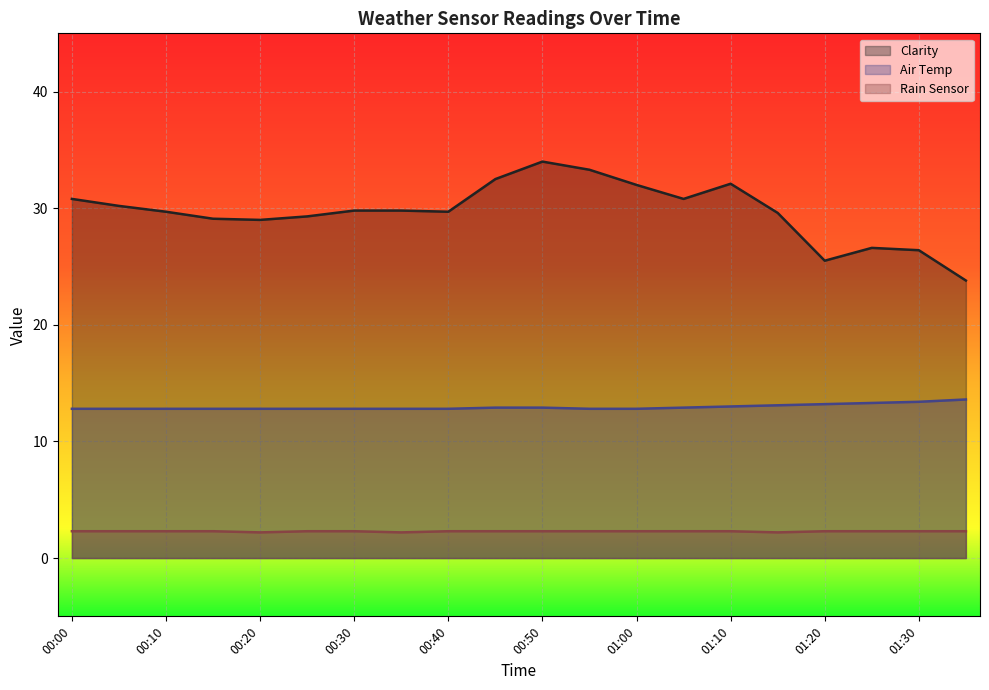

True or false: Clarity and Rain Sensor intersect in this chart.

False